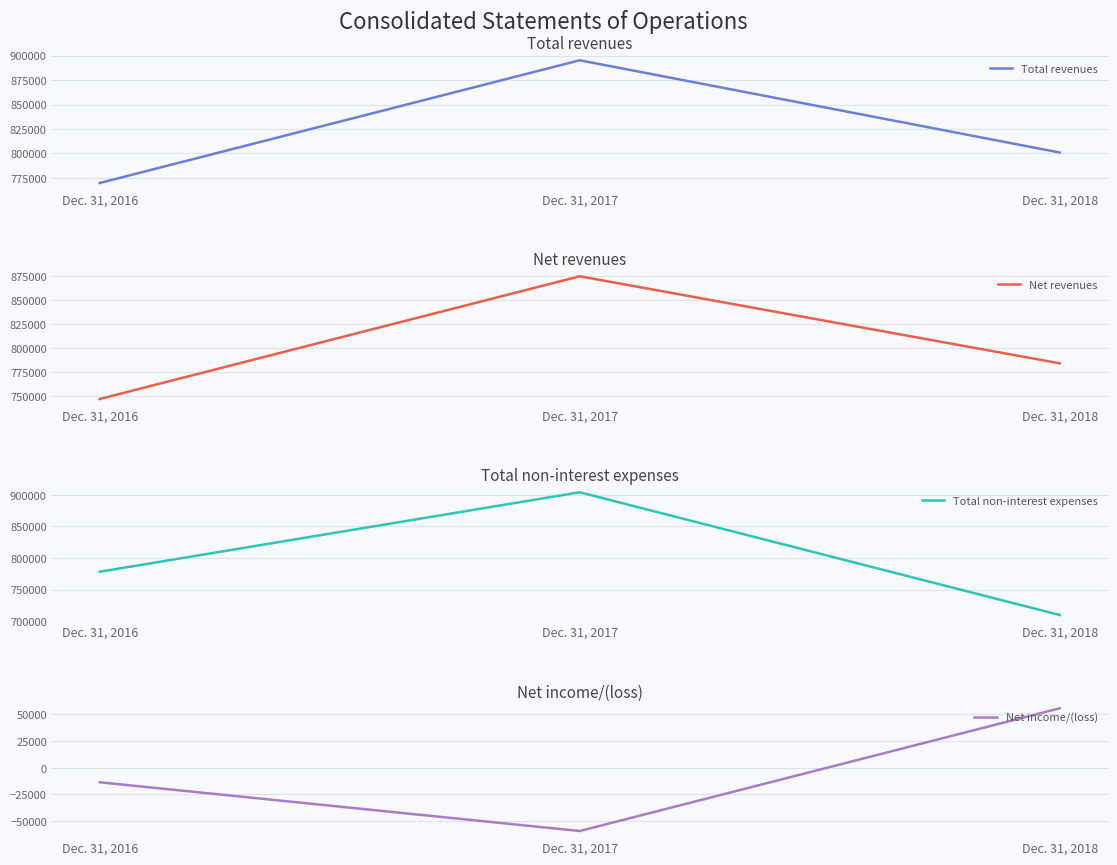

The Net revenues series shows 214479 at Dec. 31, 2018. True or false?

False